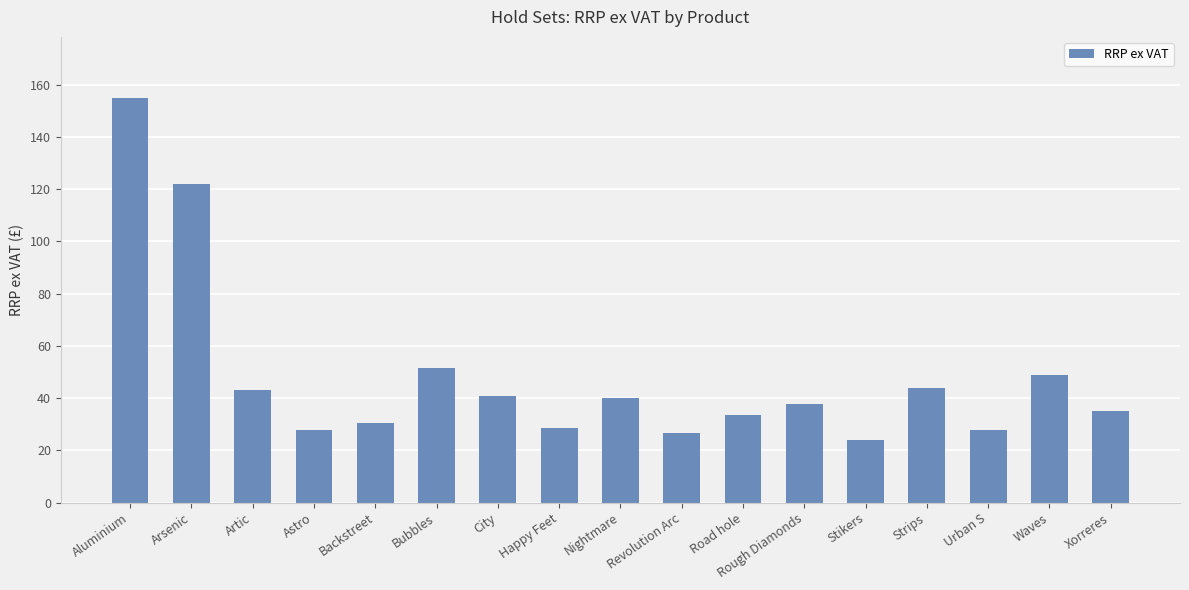

What is the ratio of the value at Strips to the value at Astro?

1.6